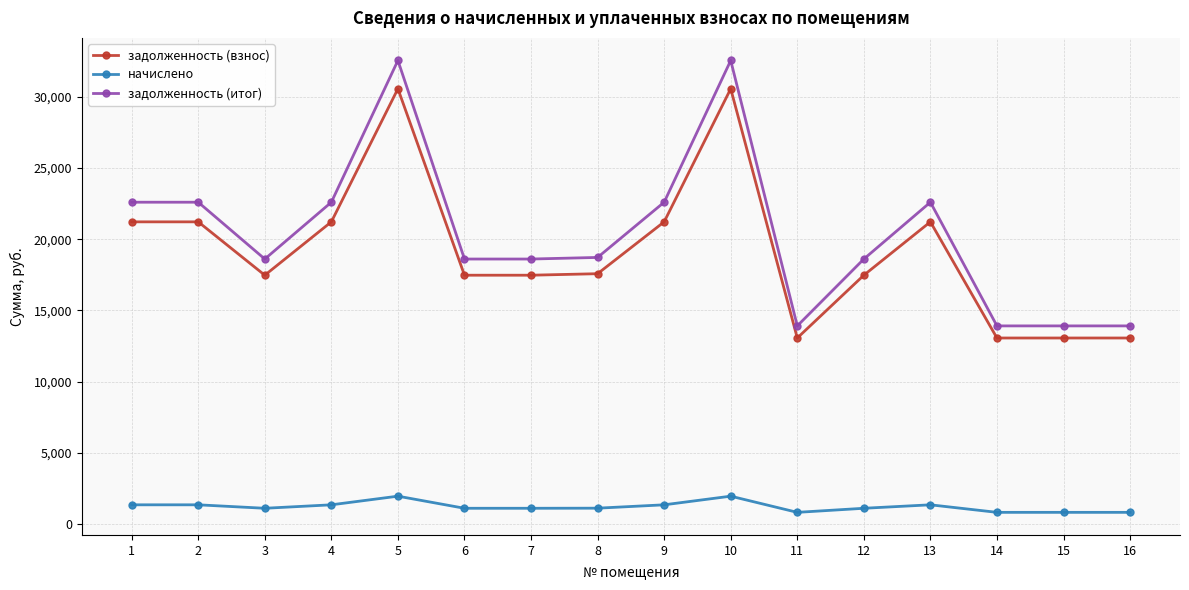

How many lines are shown in the chart?

3